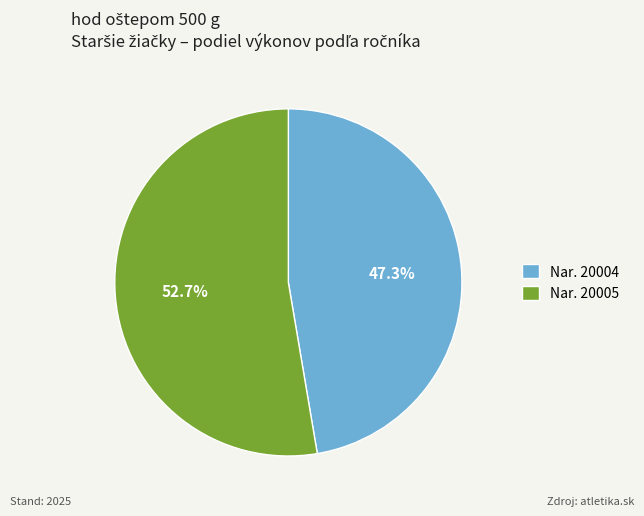

Rank the categories by value from lowest to highest.

Nar. 20004, Nar. 20005